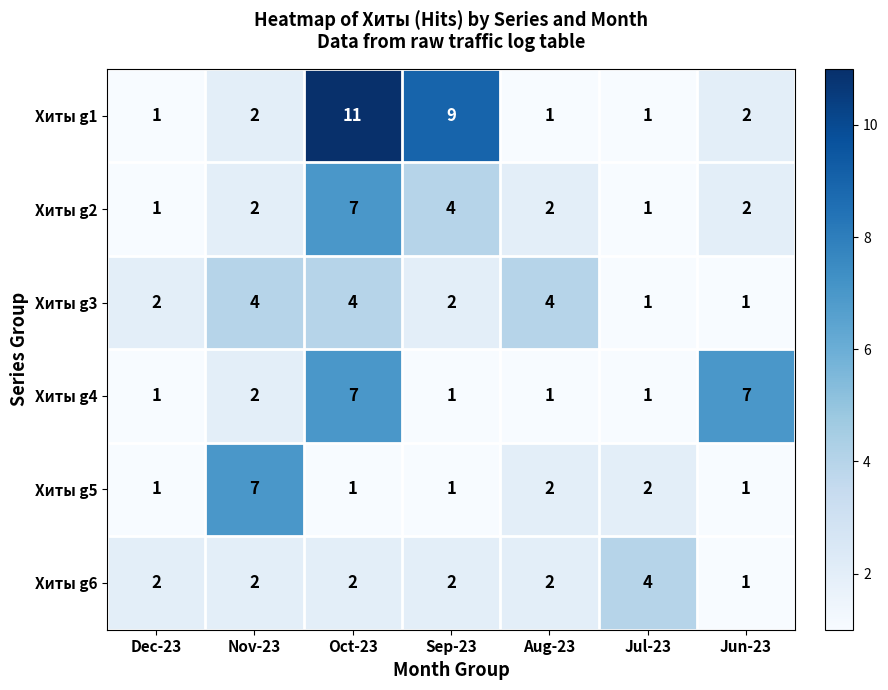

What is the sum of the Хиты g2 values at Nov-23 and Aug-23?

4